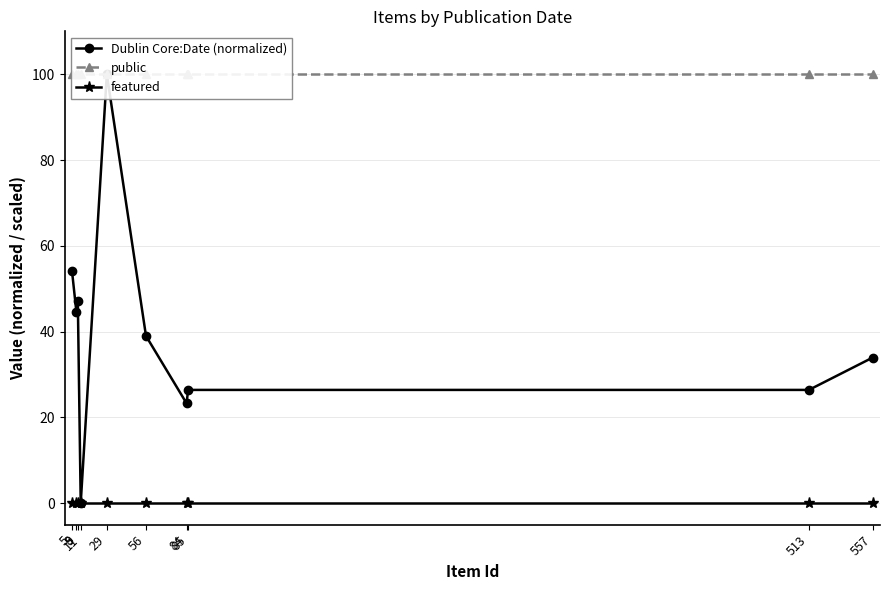

At which category is the sum across all series the highest?

29